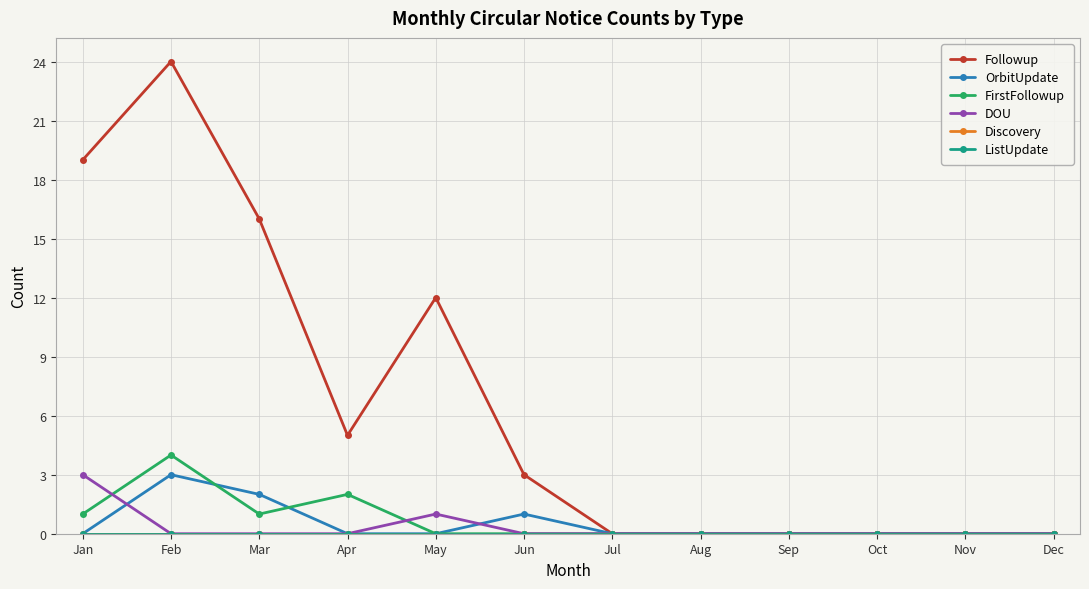

Is this an area chart (filled region under the line)?

No